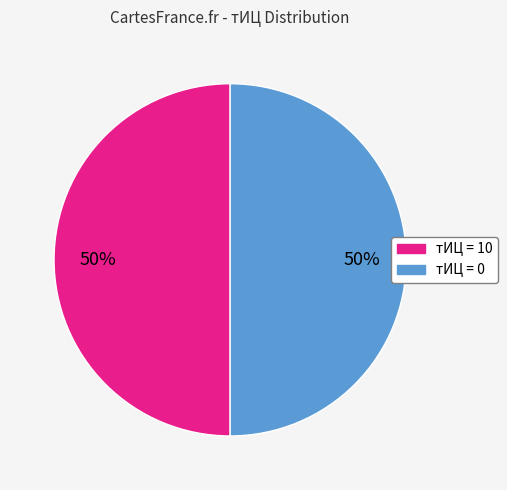

To the nearest percent, what is the average slice percentage?

50%